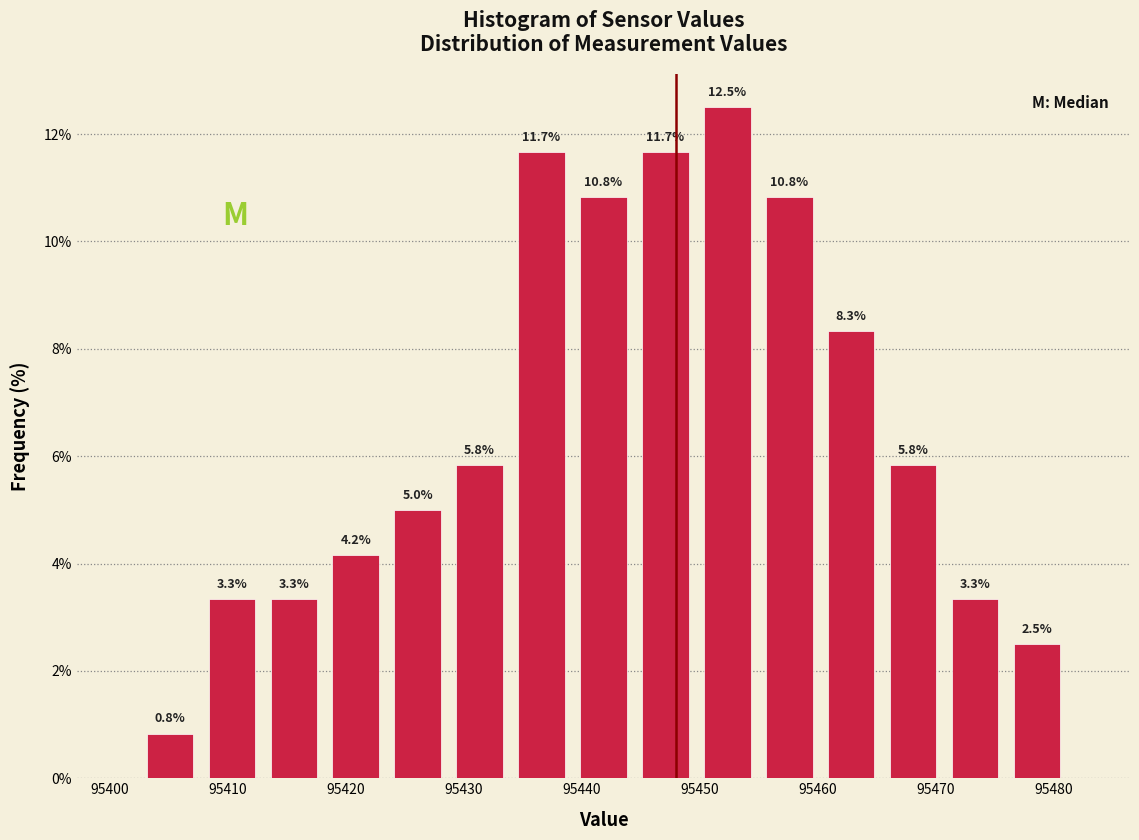

Reading left to right, transcribe this chart: for each bar, give the range it covers on the x-axis and its height. The bar edges are not printed on the chart, so give them approximately, as read against the axis.

95402 to 95408: 0.8
95408 to 95413: 3.3
95413 to 95418: 3.3
95418 to 95423: 4.2
95423 to 95429: 5.0
95429 to 95434: 5.8
95434 to 95439: 11.7
95439 to 95444: 10.8
95444 to 95450: 11.7
95450 to 95455: 12.5
95455 to 95460: 10.8
95460 to 95465: 8.3
95465 to 95471: 5.8
95471 to 95476: 3.3
95476 to 95481: 2.5